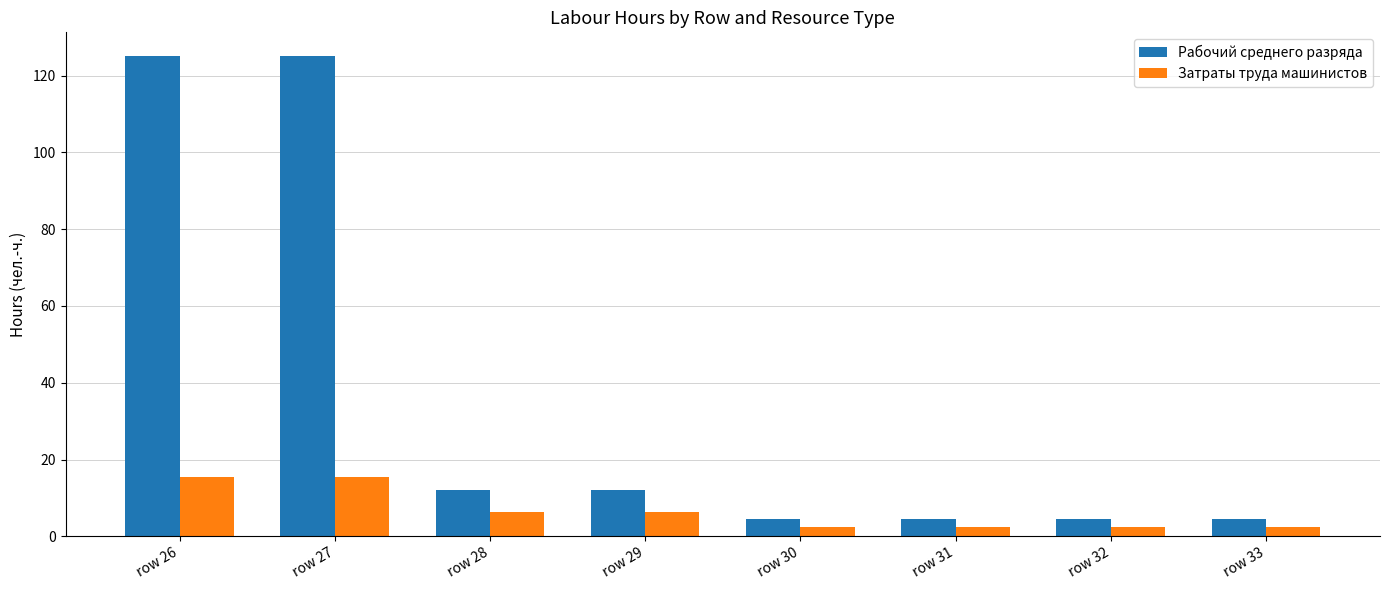

What is the sum of all Рабочий среднего разряда values?

292.1